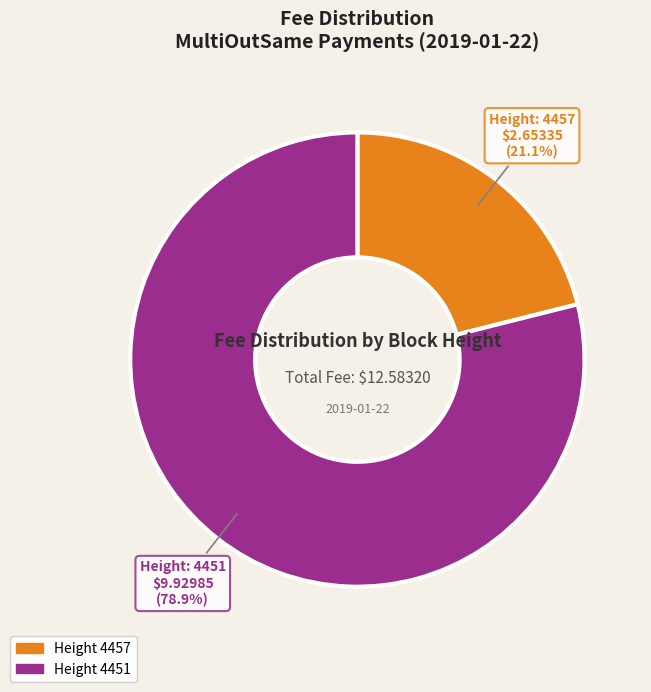

Is there any slice that represents more than half of the pie?

Yes